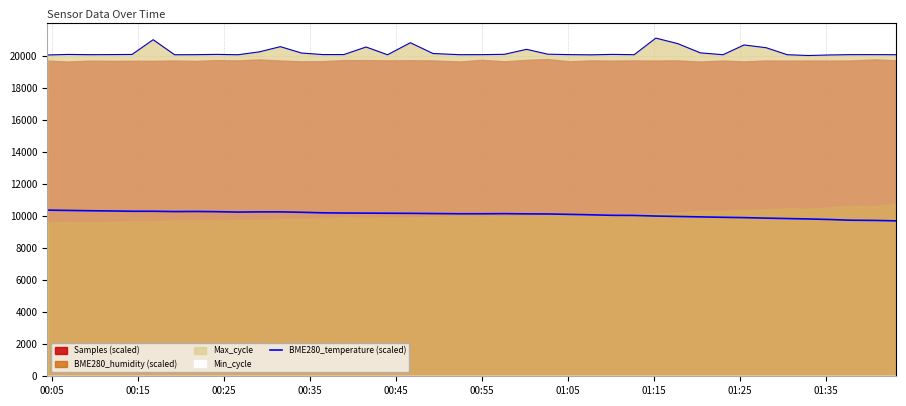

Reading right to left, what are all the values shown in this chart?

9691.5	9717.5	9730.5	9776.0	9808.5	9834.5	9860.5	9893.0	9912.5	9938.5	9964.5	9990.5	10029.5	10036.0	10068.5	10094.5	10120.5	10127.0	10140.0	10133.5	10133.5	10146.5	10159.5	10166.0	10172.5	10179.0	10192.0	10224.5	10250.5	10250.5	10237.5	10263.5	10276.5	10270.0	10289.5	10289.5	10309.0	10322.0	10341.5	10361.0